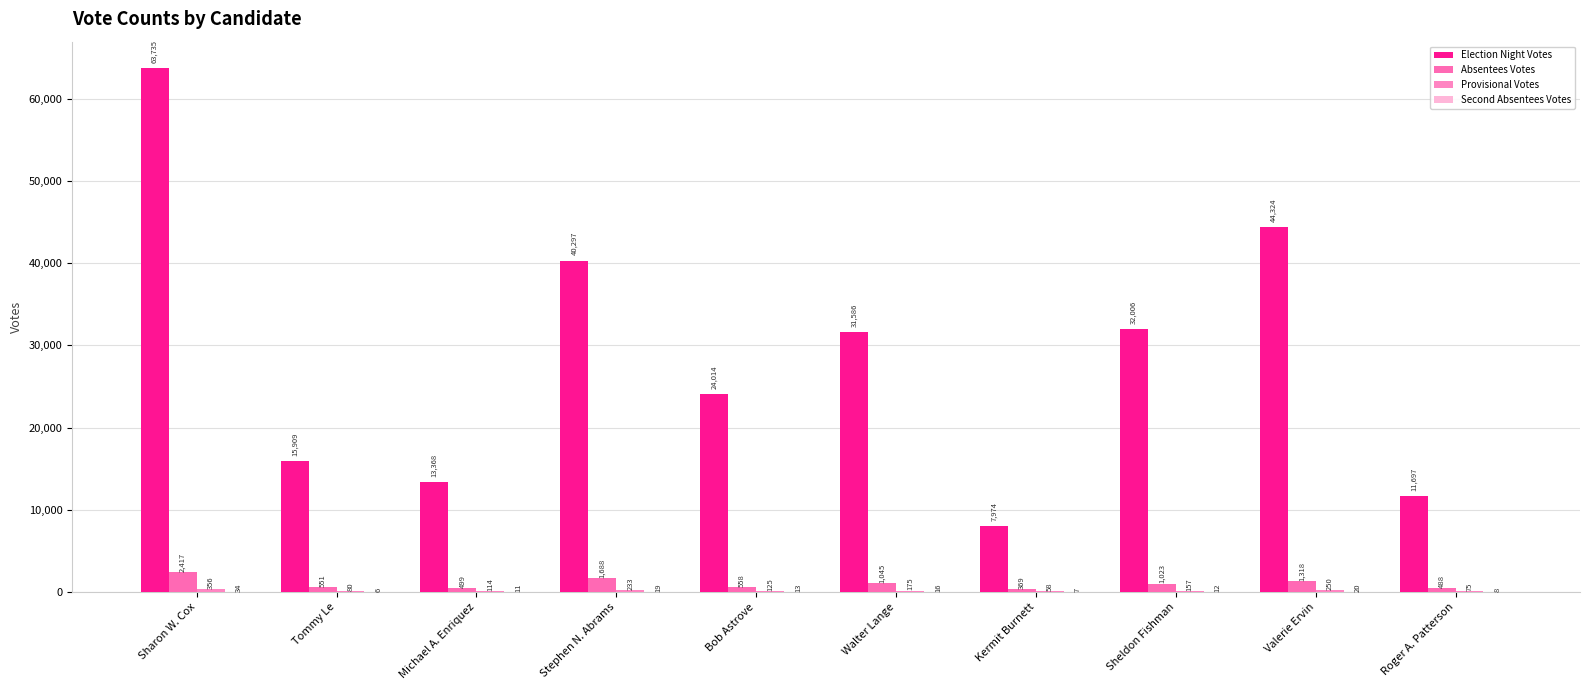

How many series are shown in this chart?

4